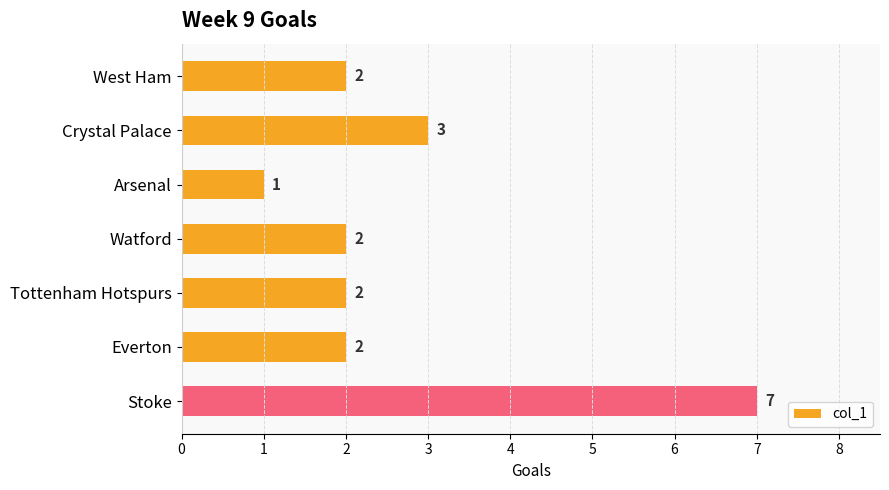

What is the maximum value shown in the chart?

7